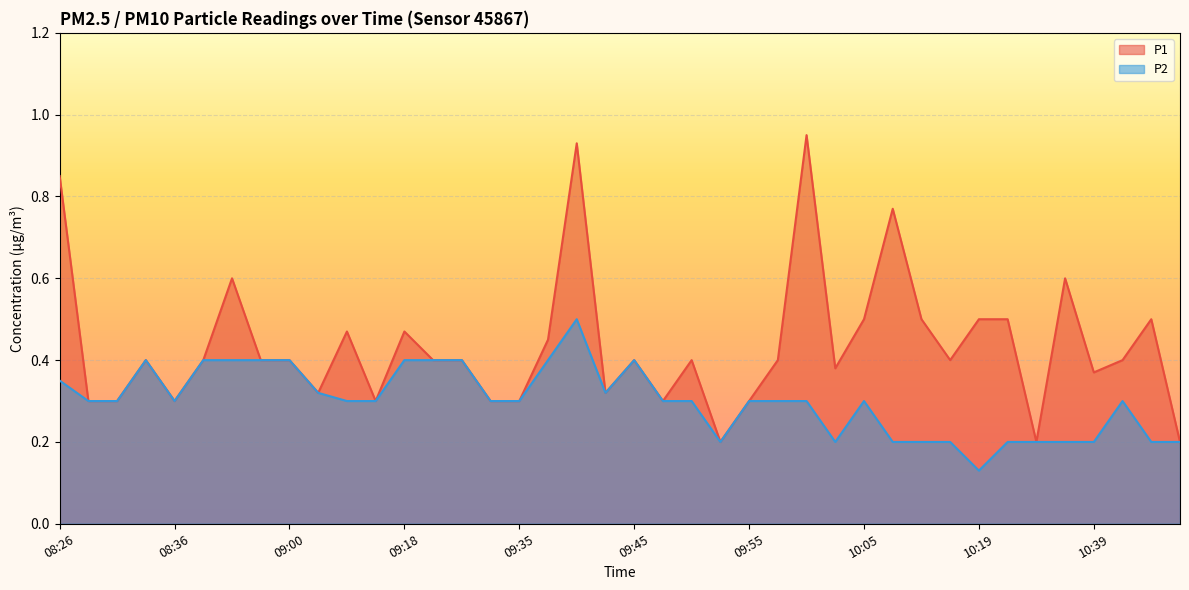

Between 10:48 and 10:34, which is larger?

10:48